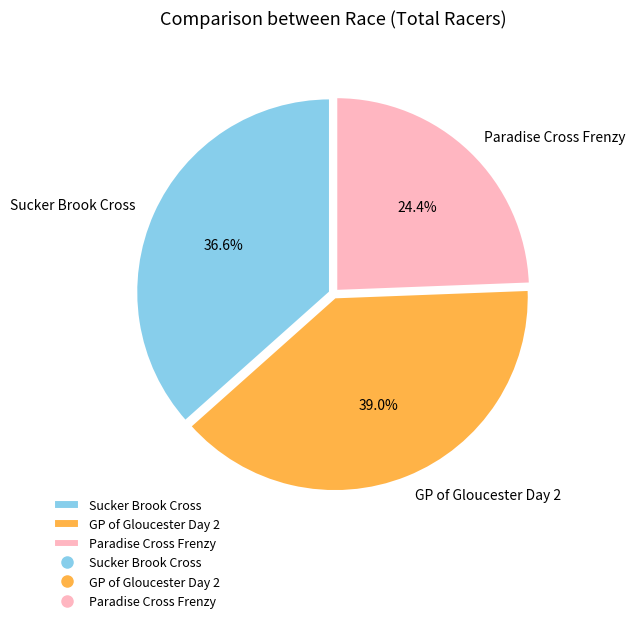

Which slice is the largest?

GP of Gloucester Day 2